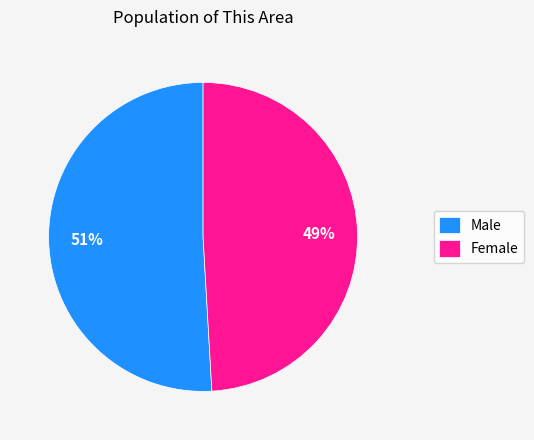

Which slice is the smallest?

Female